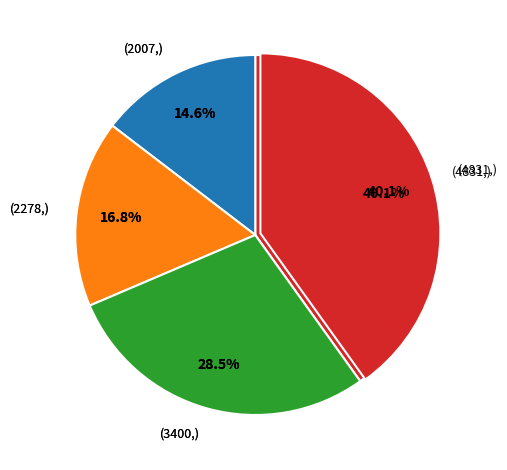

True or false: 3400 accounts for 28% of the total.

True